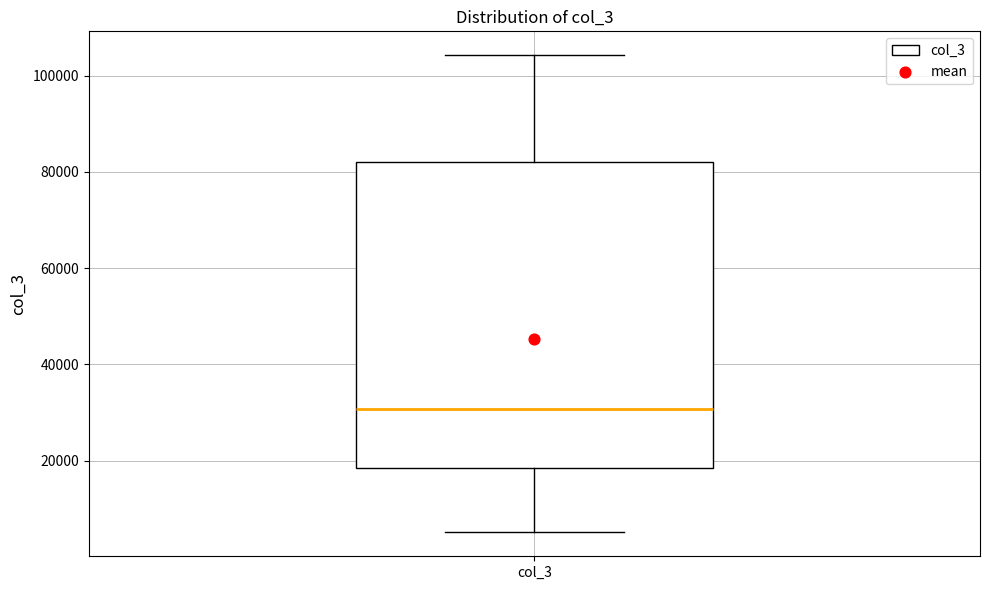

Read this box plot against the y-axis: the position of the median line, the range covered by the box, and the ends of both whiskers. The values are not printed on the chart, so give them approximately, as read against the axis.

median 30000, box 18000 to 82000, whiskers 6000 to 104000